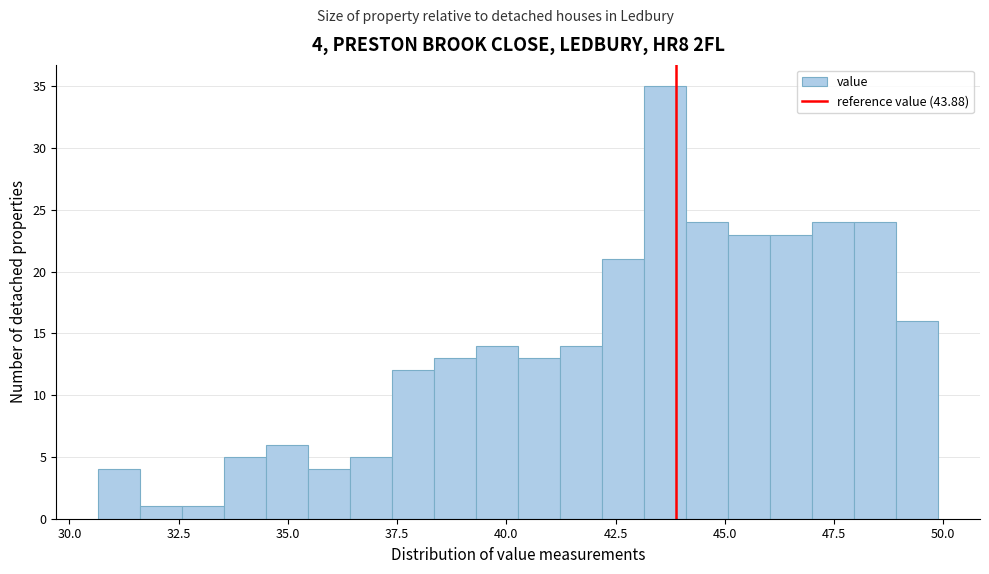

Read against the x-axis, roughly where is the centre of the tallest bar?

43.5